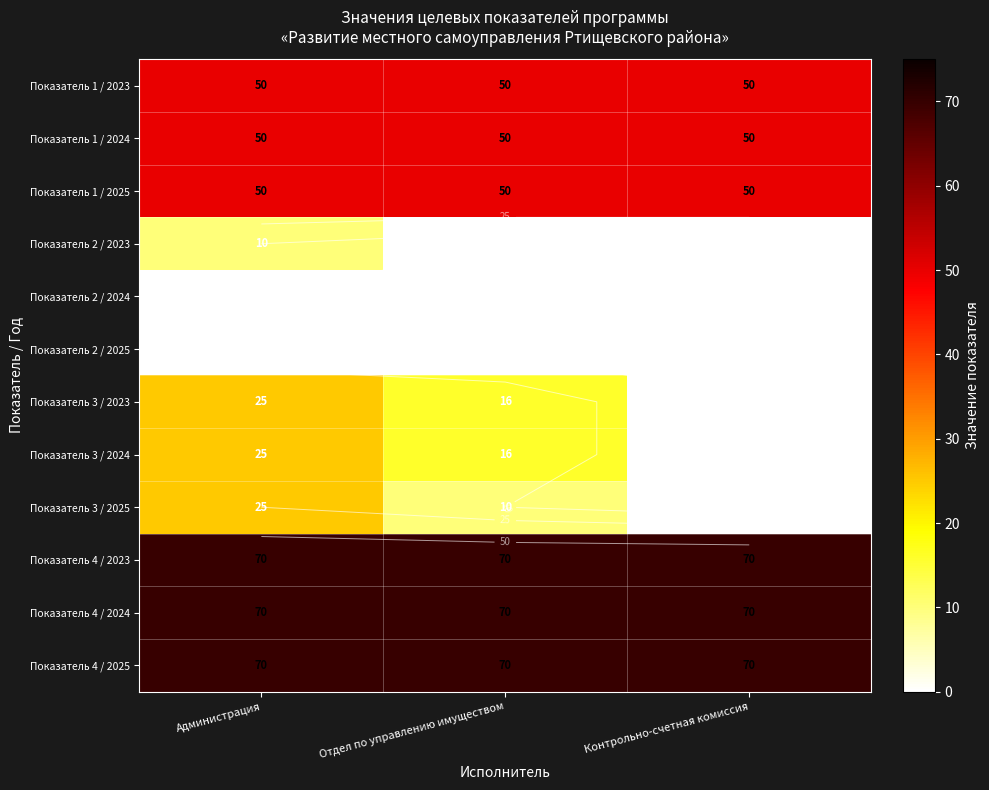

The value of Показатель 3 / 2024 at Администрация is 25. True or false?

True